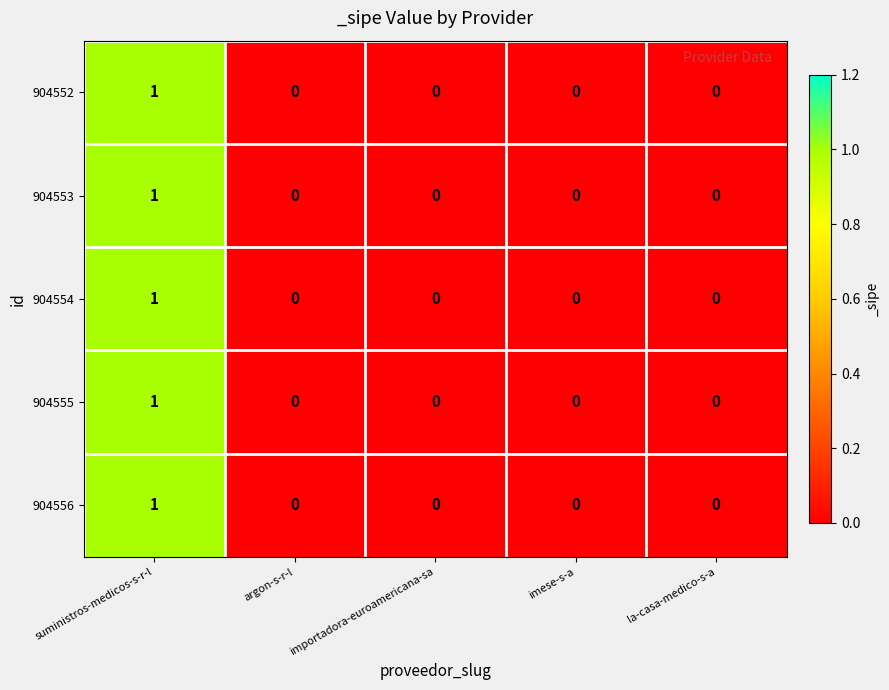

Which category has the highest value across all series?

suministros-medicos-s-r-l